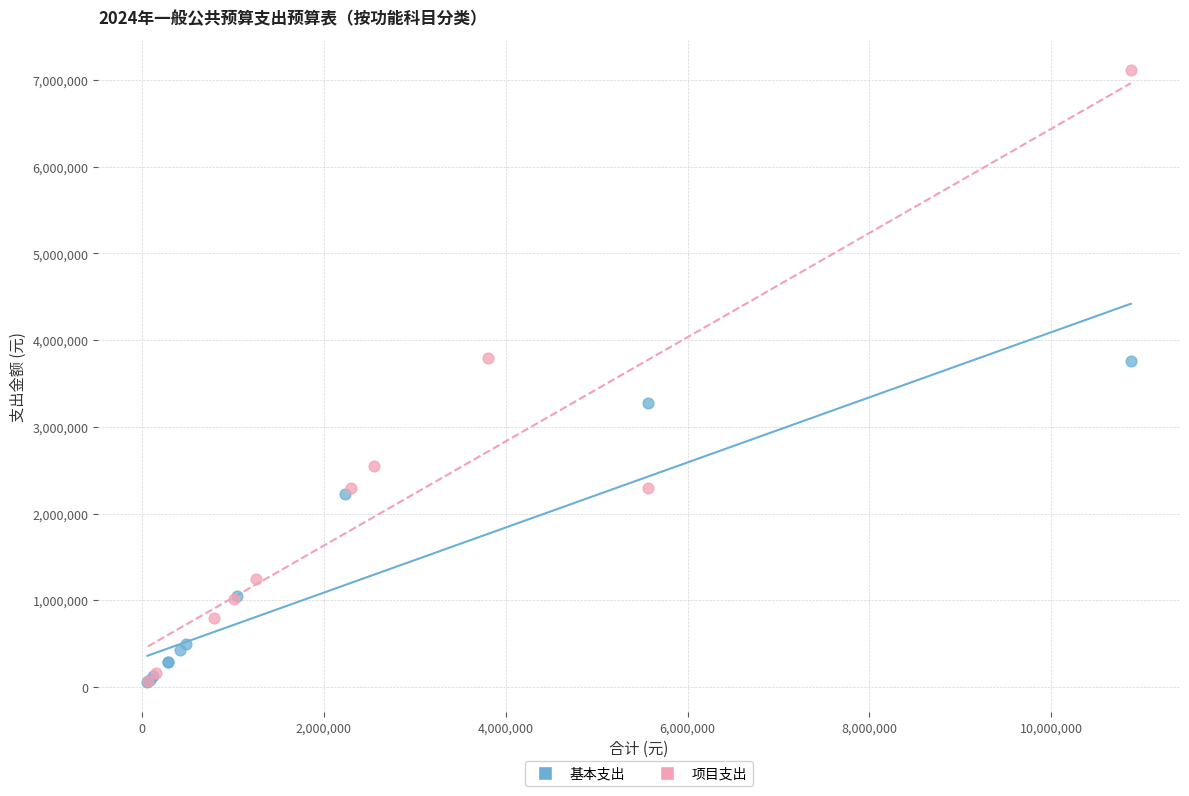

Which series reaches the maximum Y coordinate?

项目支出